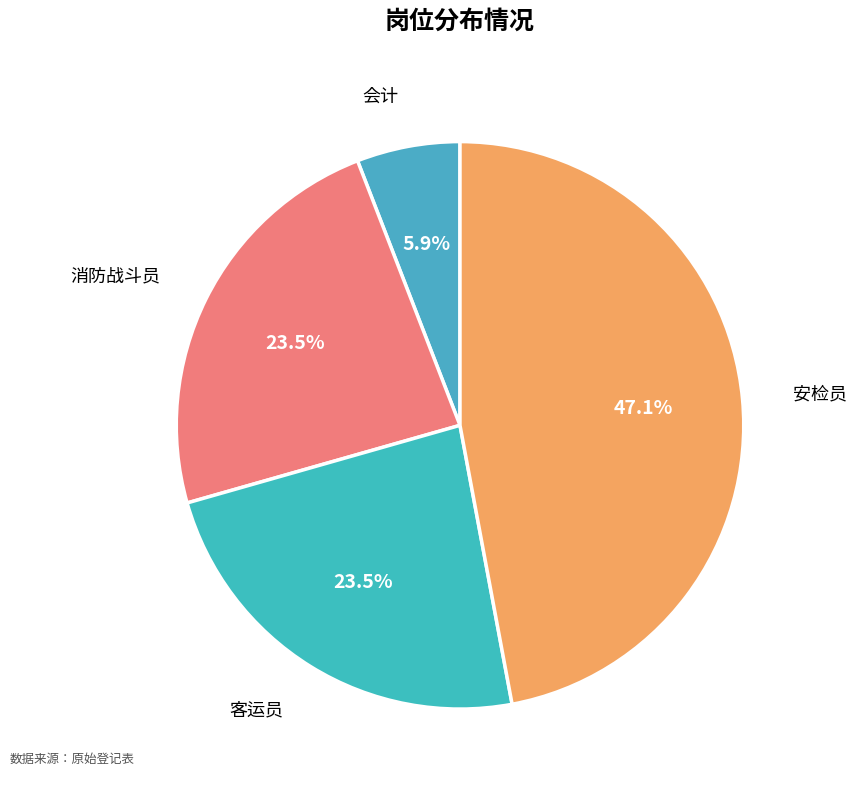

Does 安检员 represent more than half of the total?

No